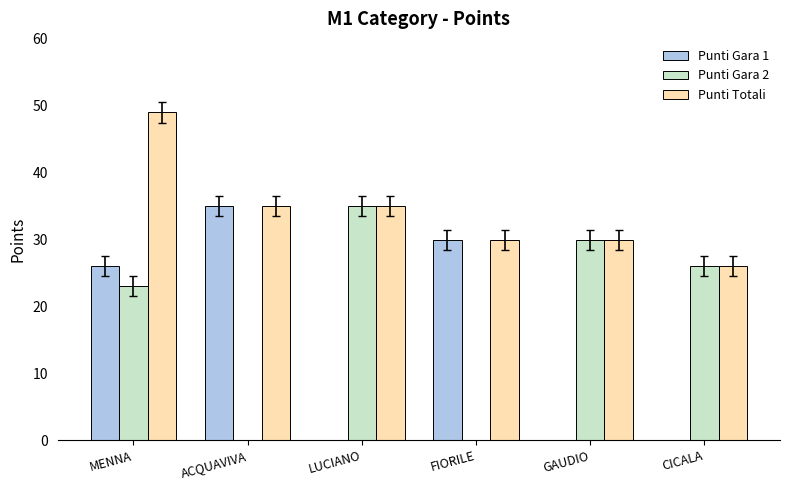

Are the bars grouped side by side (vs. stacked)?

Yes